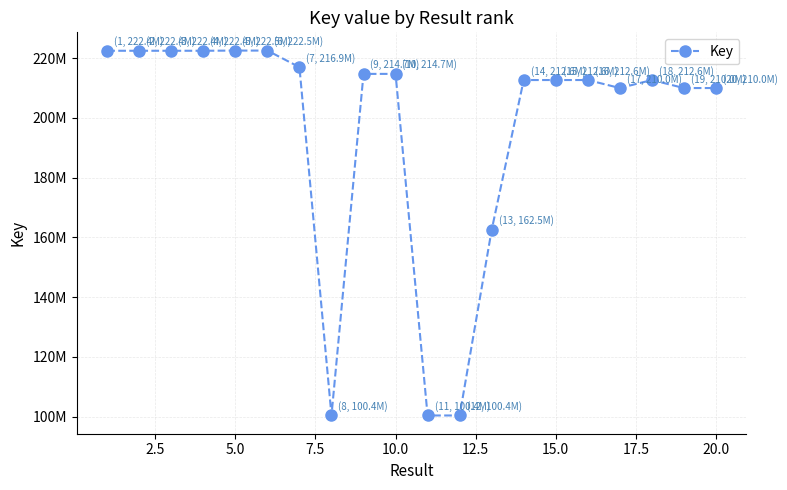

Does the chart have visible grid lines?

Yes